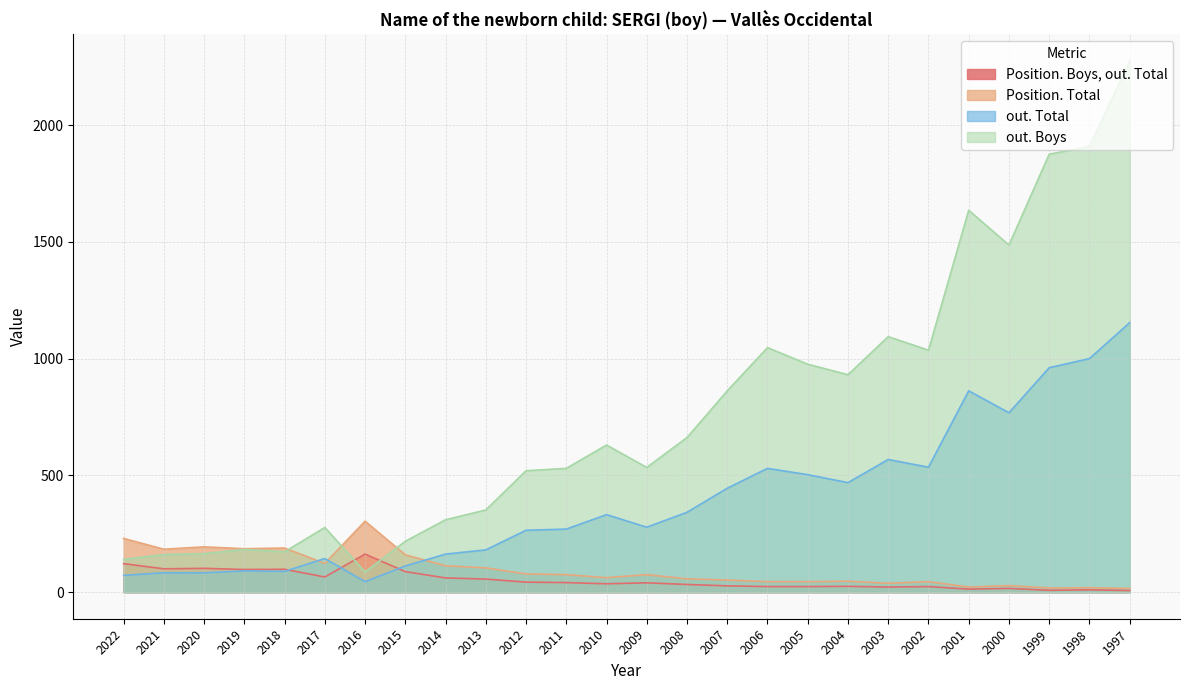

Is it true that out. Boys equals 1094 at 2003?

True